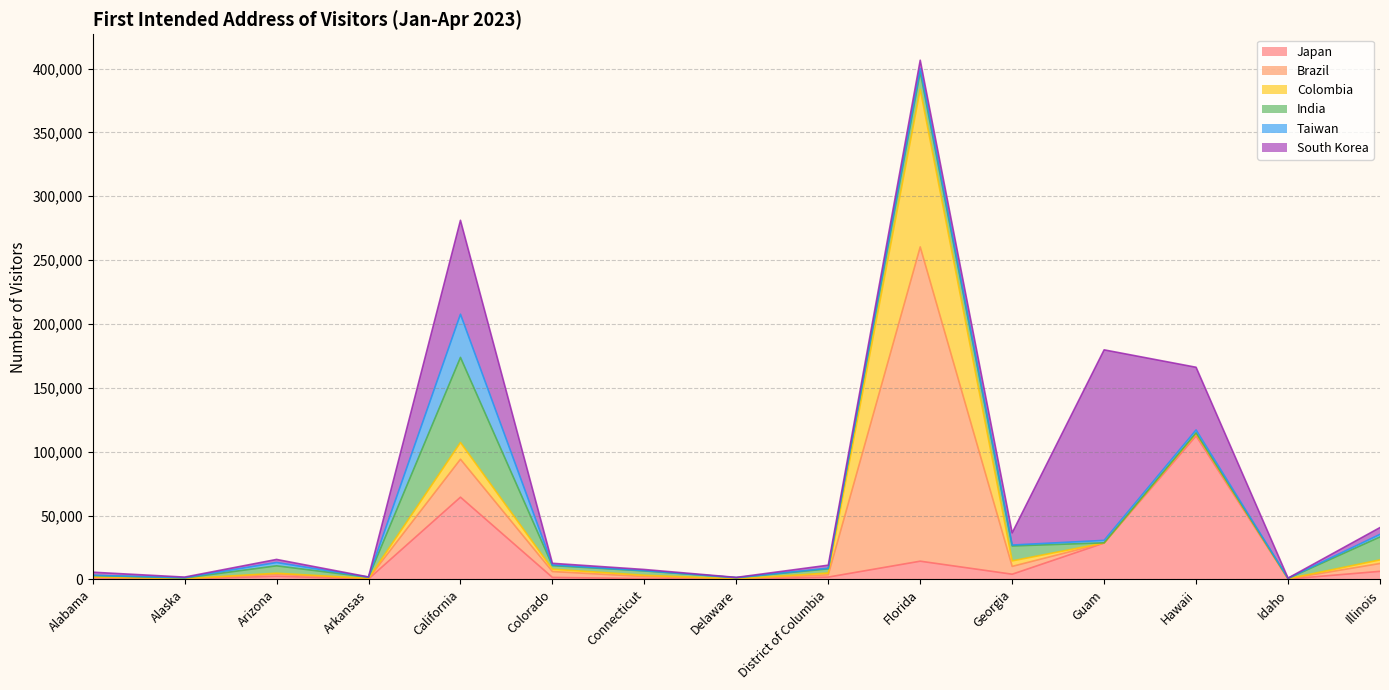

How many series are shown in this chart?

6